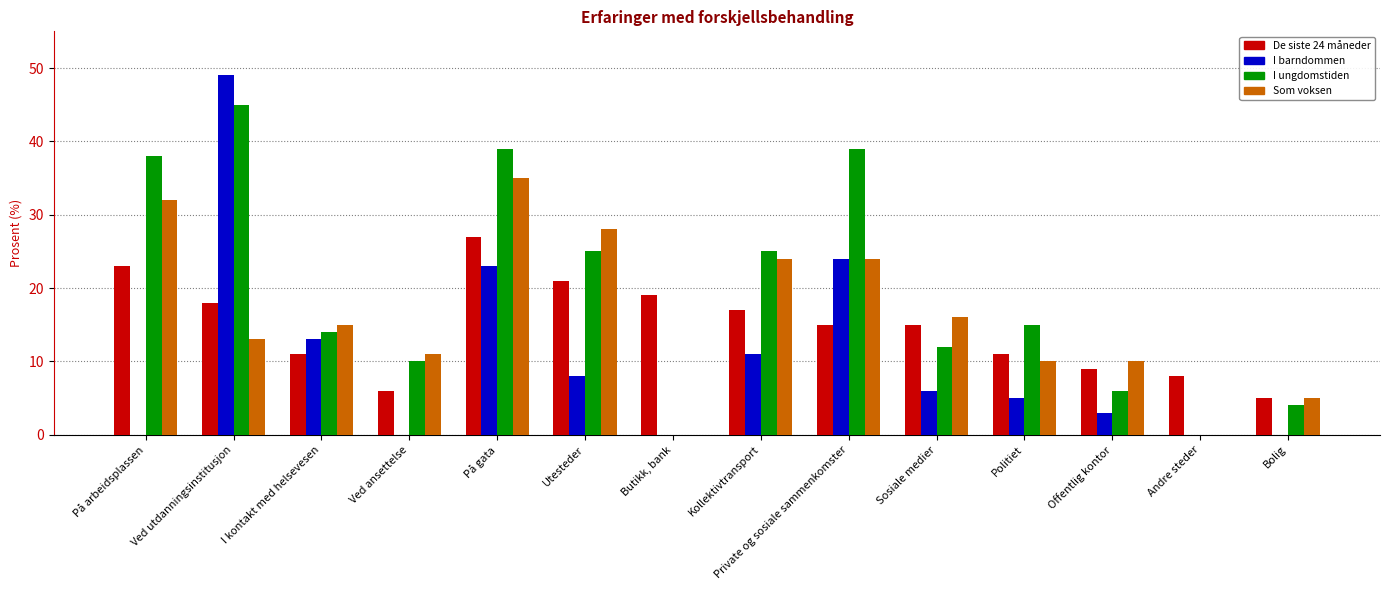

Does the chart contain stacked bars?

No